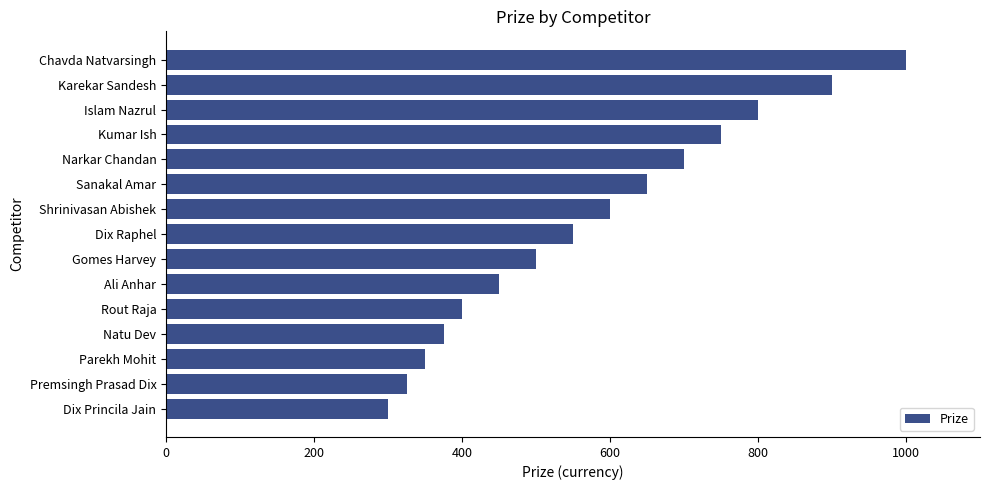

What is the greatest value displayed?

1000